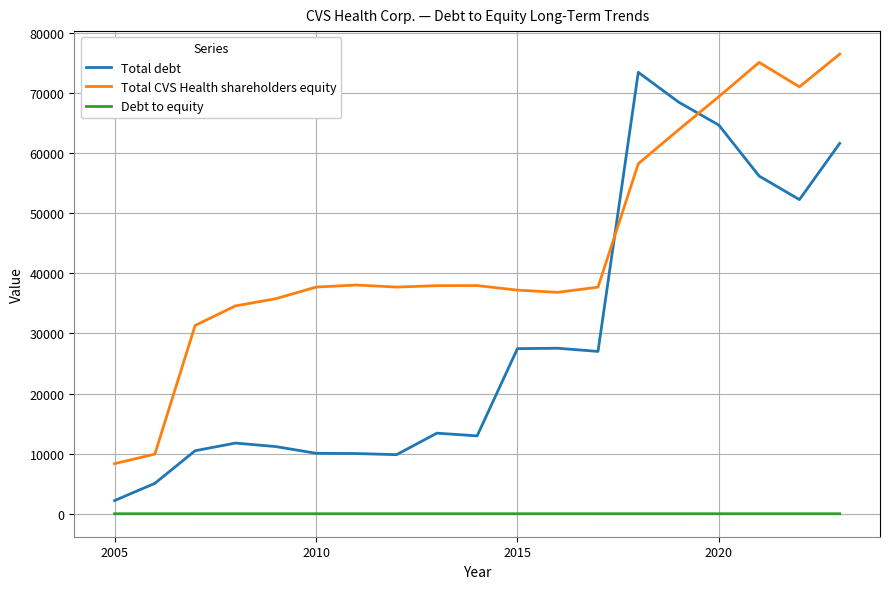

Which series has the largest total across all categories?

Total CVS Health shareholders equity